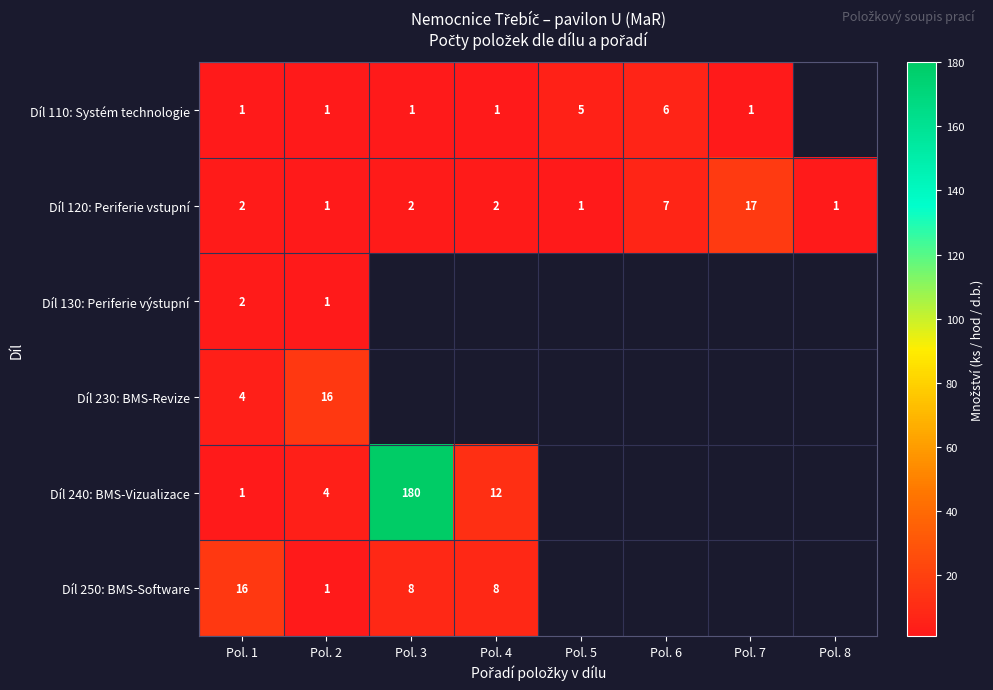

Which category has the highest value in the Díl 120: Periferie vstupní series?

Pol. 7